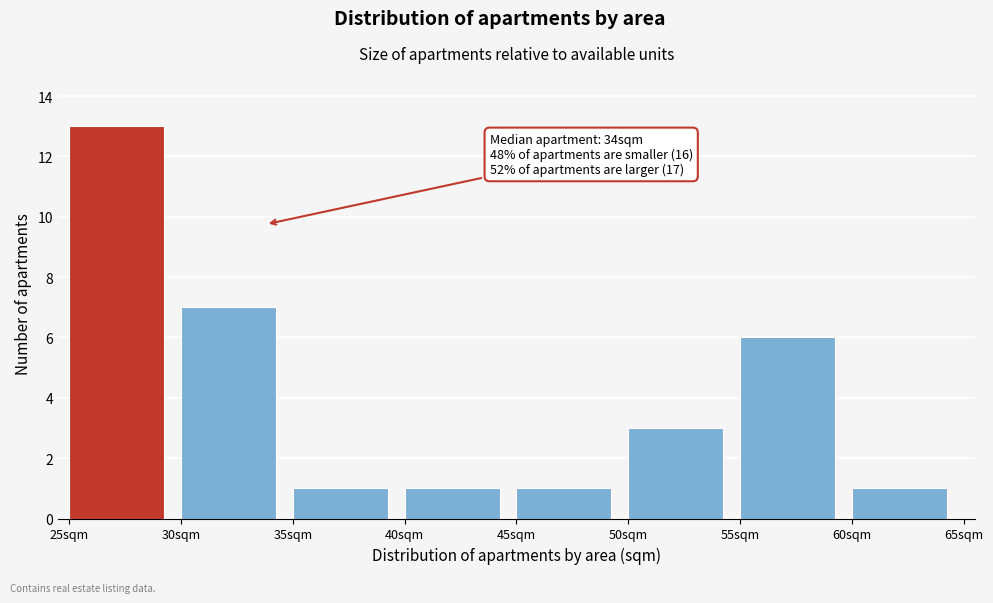

Which range on the x-axis has the tallest bar?

25 to 30